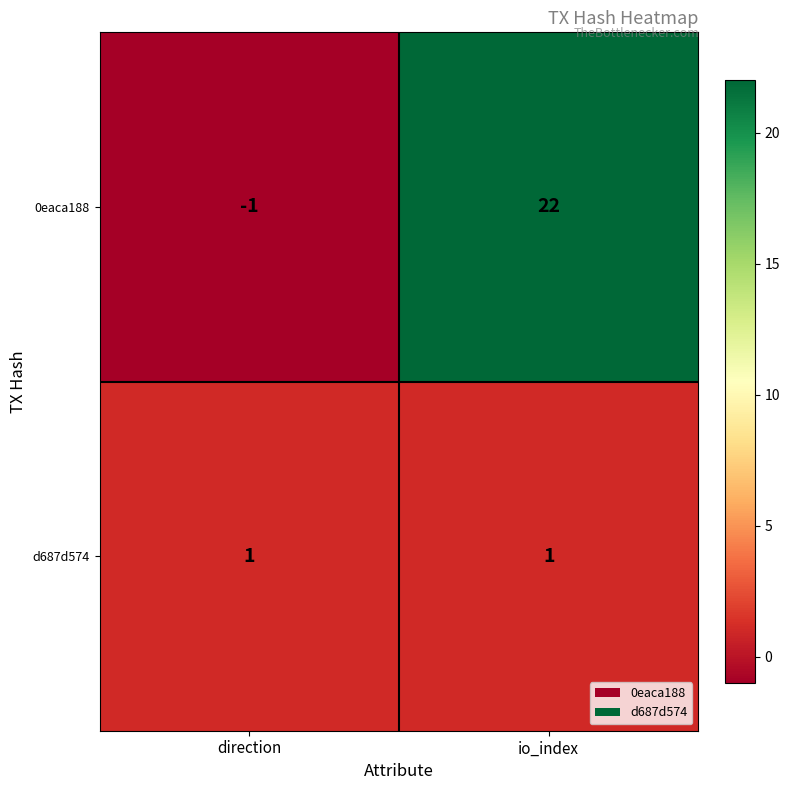

Between direction and io_index, which series saw the biggest shift?

0eaca188